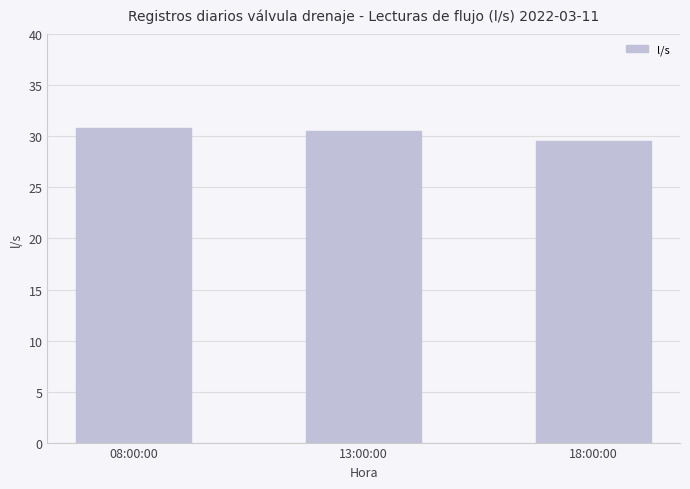

How many values are between 29 and 30?

1